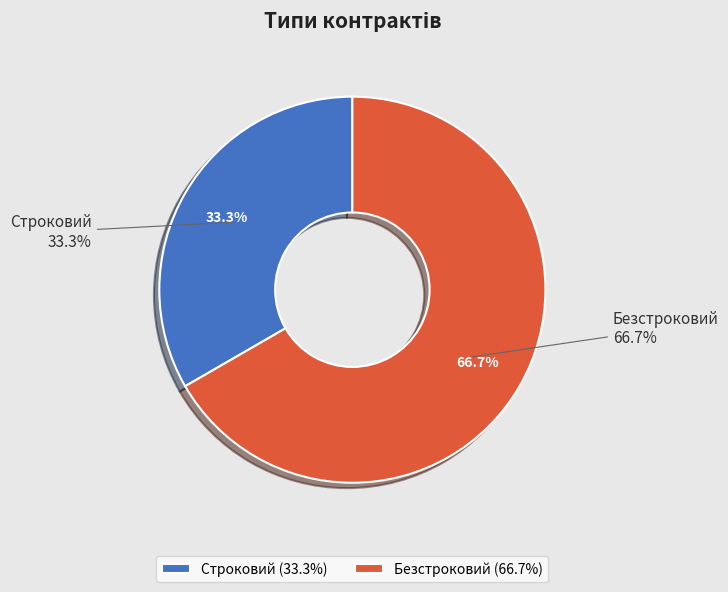

Combined, what portion of the pie is Строковий and Безстроковий?

100.0%